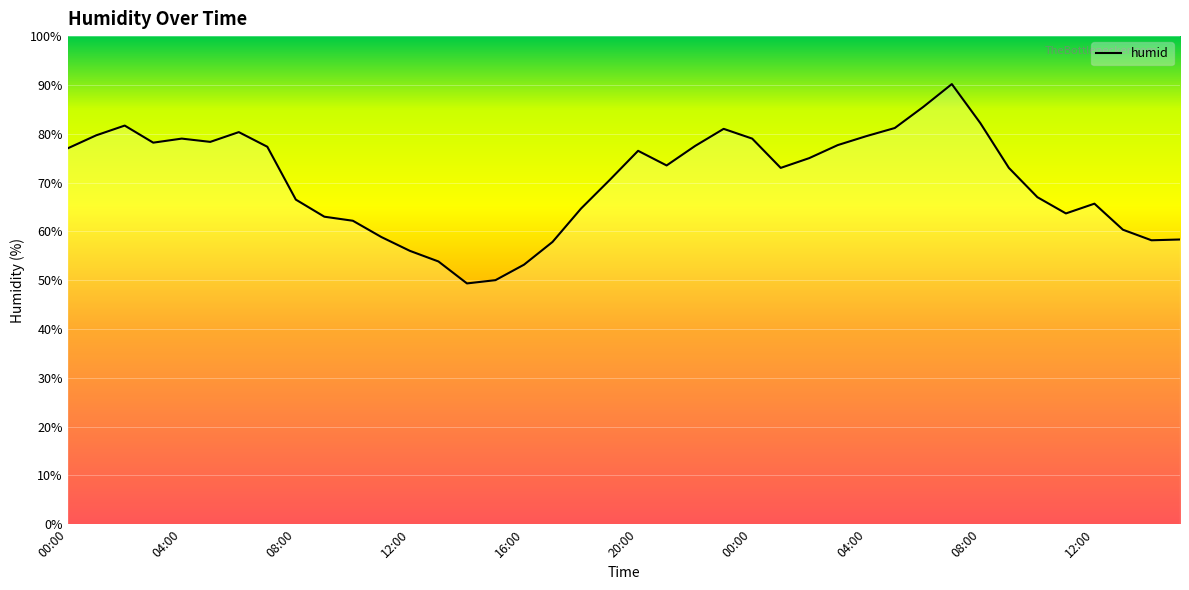

What is the smallest value displayed?

49.3